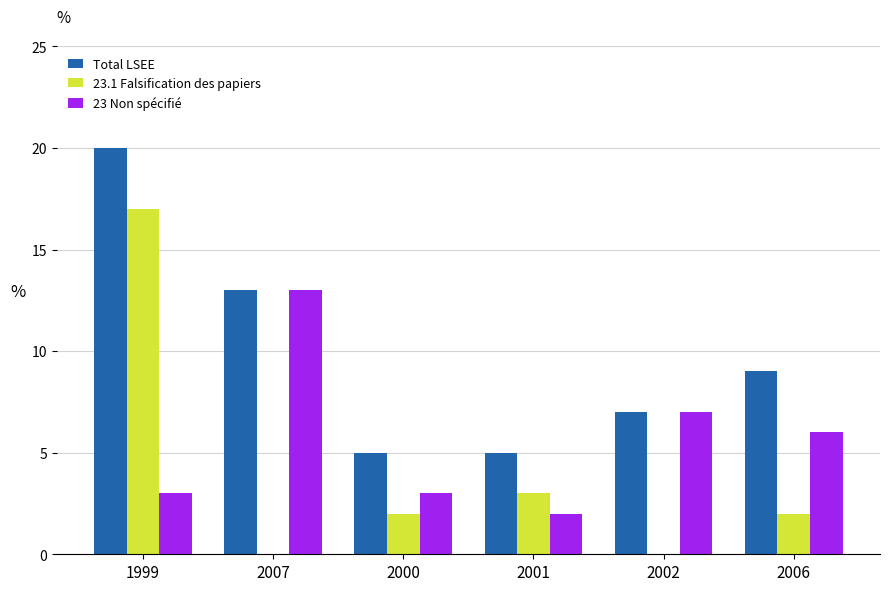

Between 1999 and 2002, which series saw the biggest shift?

23.1 Falsification des papiers